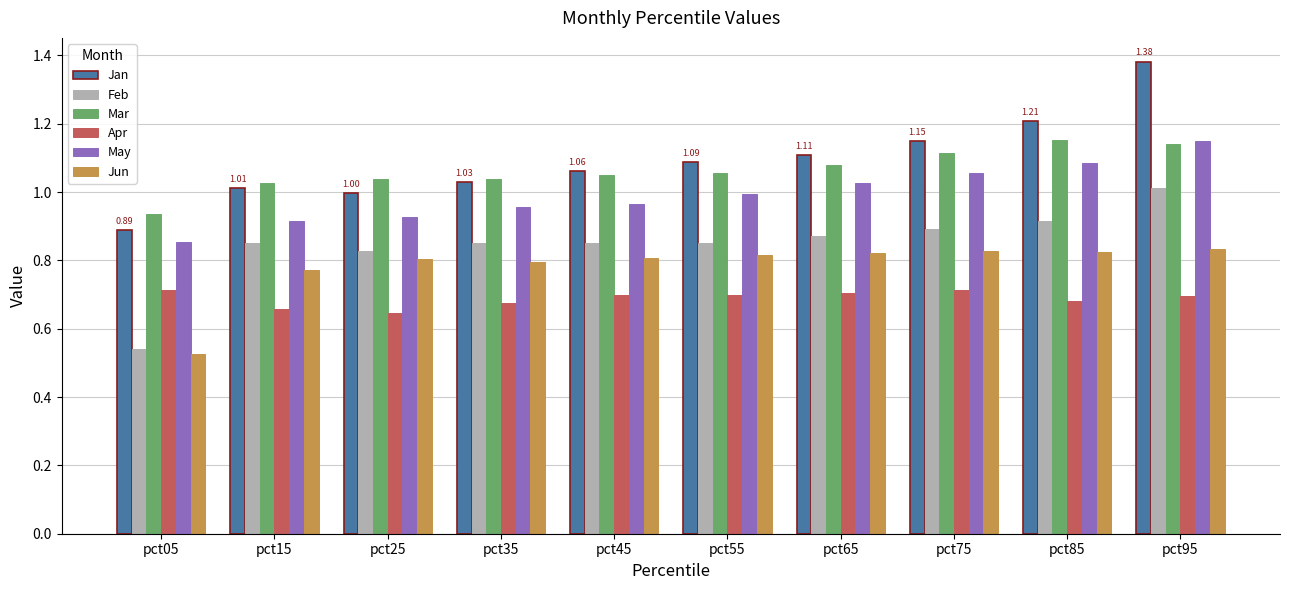

What is the sum of the Jun values at pct55 and pct95?

1.6